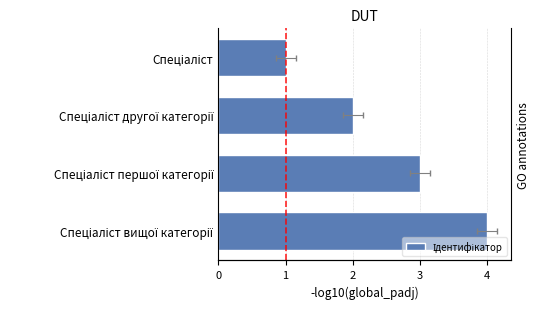

List the labels in order of value, largest first.

Спеціаліст вищої категорії, Спеціаліст першої категорії, Спеціаліст другої категорії, Спеціаліст